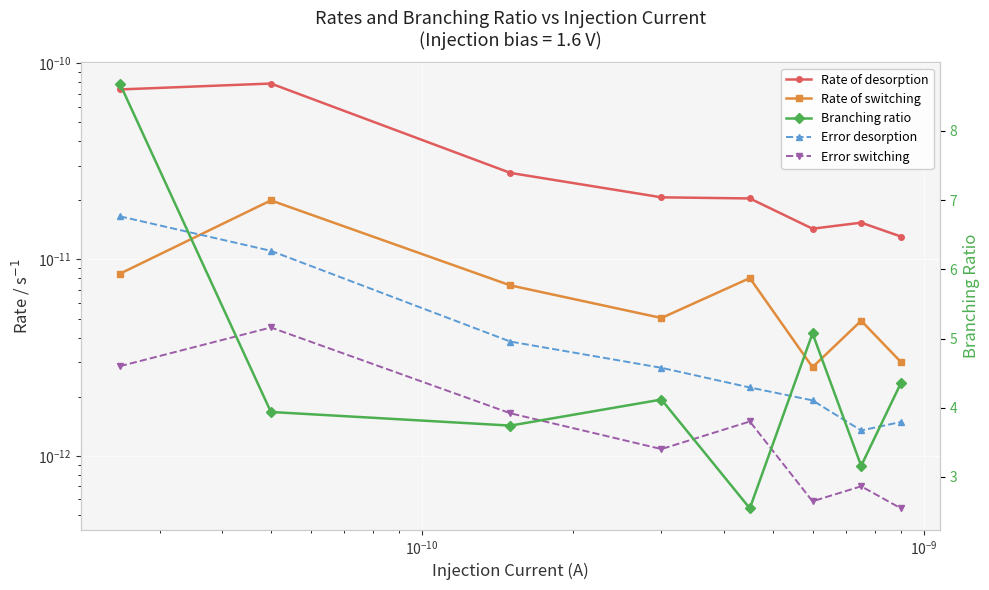

True or false: Rate of desorption and Error desorption cross at least once.

False